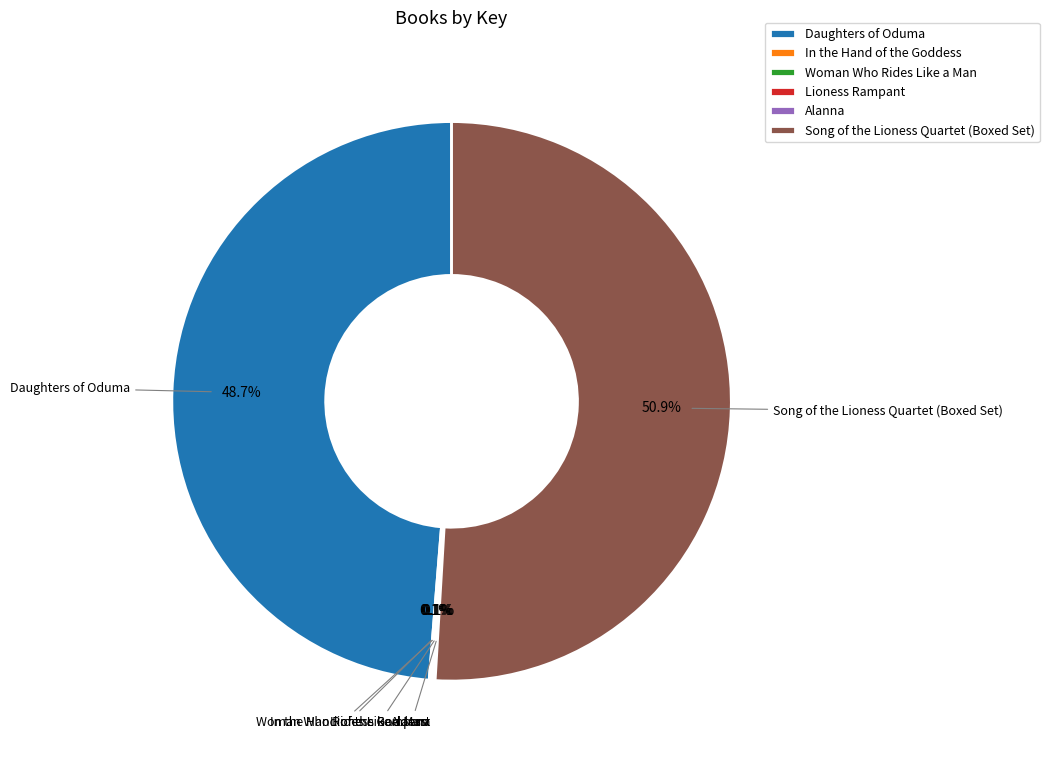

How much of the chart is everything except Daughters of Oduma?

51.3%